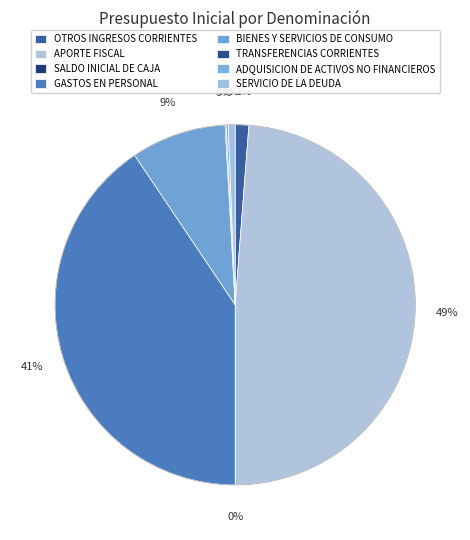

How many segments does this pie chart have?

8